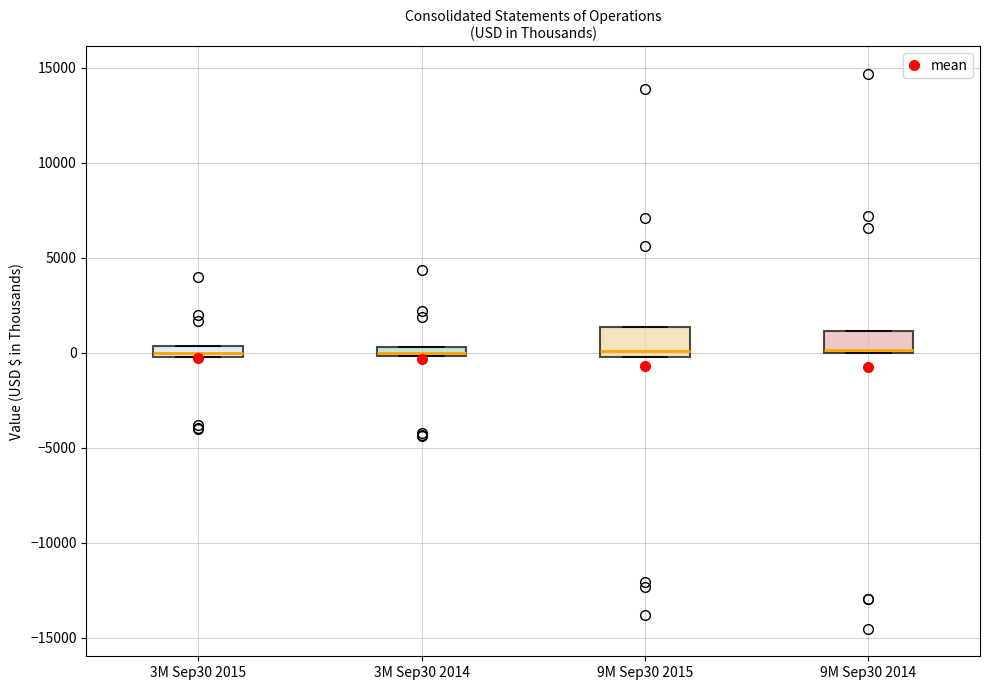

Where is the upper edge of the box for 3M Sep30 2014 on the y-axis? The values are not printed on the chart, so give them approximately, as read against the axis.

500